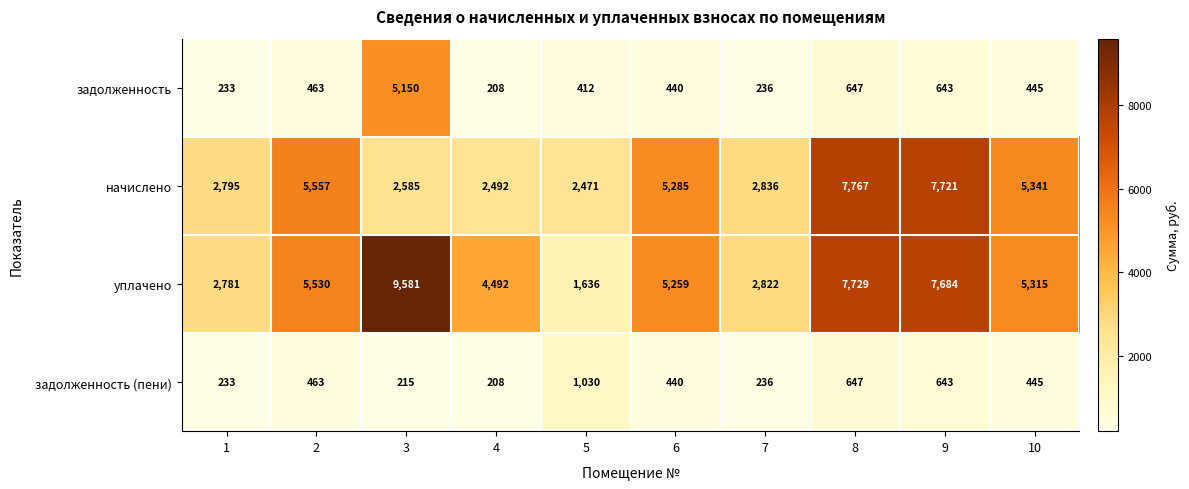

Which category has the highest value across all series?

3